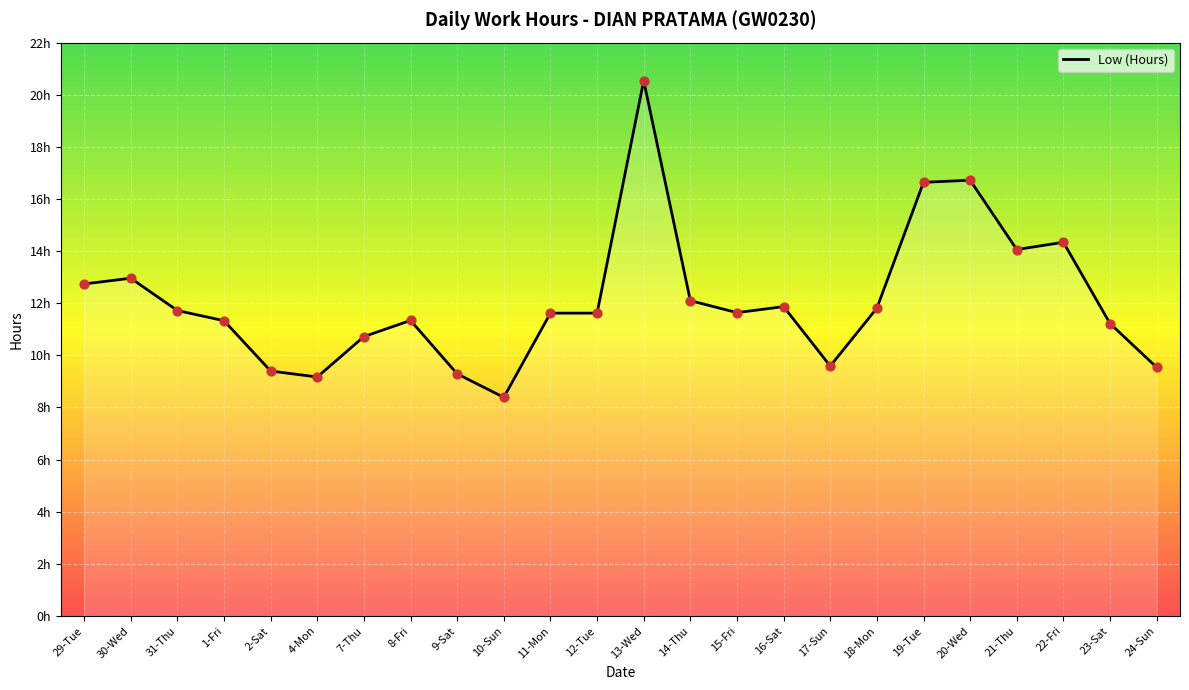

Which has a higher value, 29-Tue or 8-Fri?

29-Tue